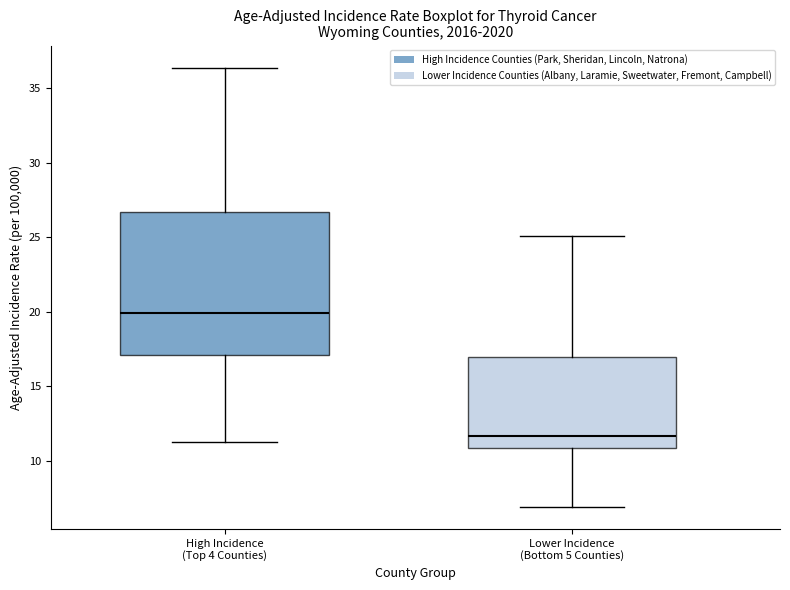

Reading left to right, transcribe this box plot: for each box, give where its median line is, the range the box spans, and where its two whiskers end, as read against the y-axis. The values are not printed on the chart, so give them approximately, as read against the axis.

High Incidence (Top 4 Counties): median 20.0, box 17.0 to 26.5, whiskers 11.5 to 36.5
Lower Incidence (Bottom 5 Counties): median 11.5, box 11.0 to 17.0, whiskers 7.0 to 25.0